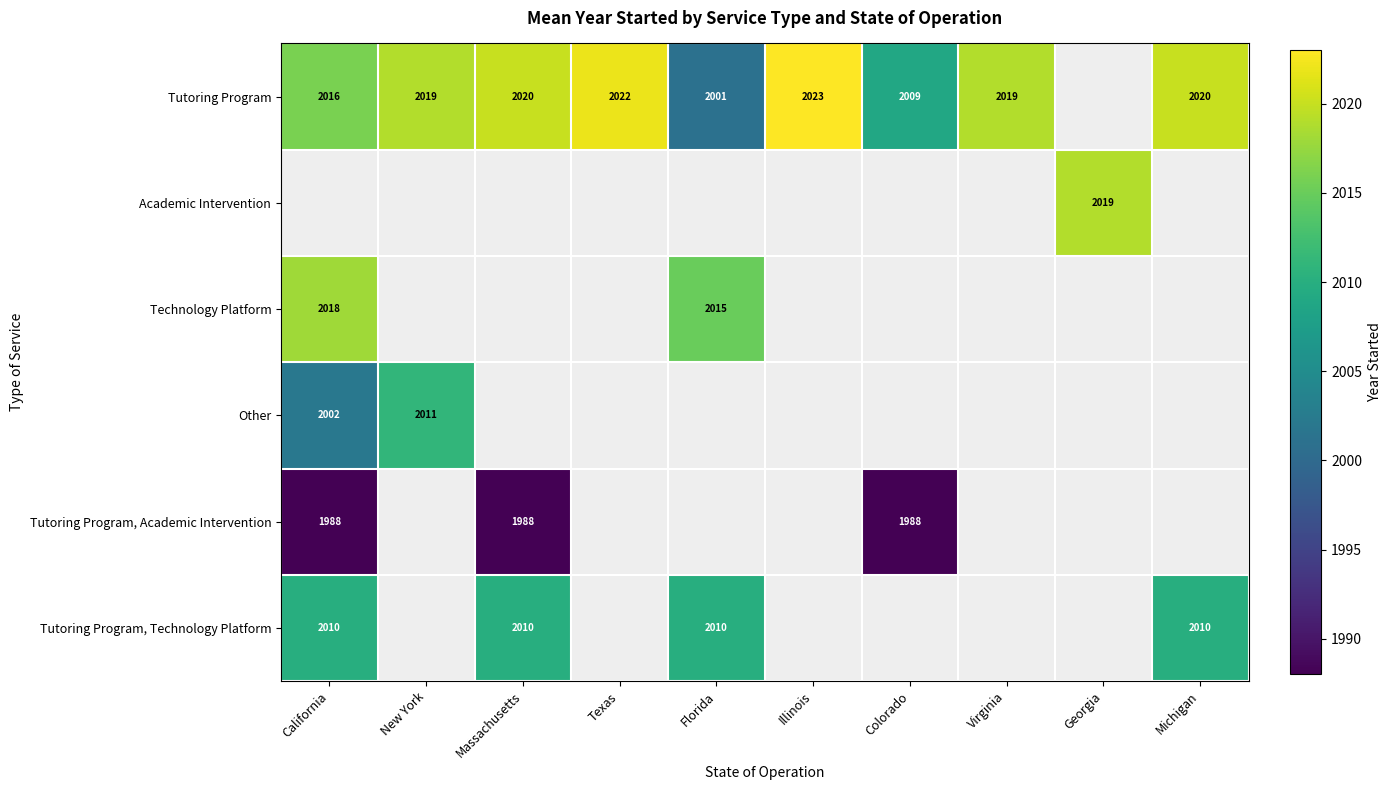

What is the difference between the Tutoring Program values at Illinois and New York?

4